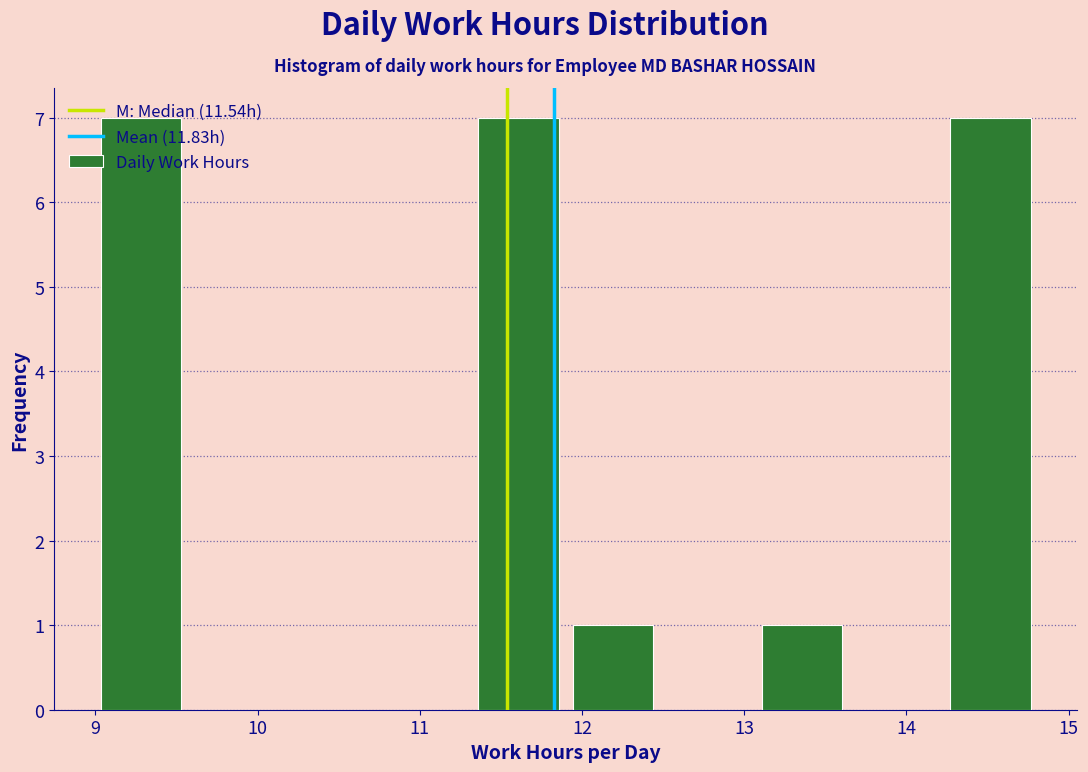

How tall is the bar that spans 9.0 to 9.6 on the x-axis? Neither the bar edges nor the heights are printed on the chart, so give them approximately, as read against the axes.

7